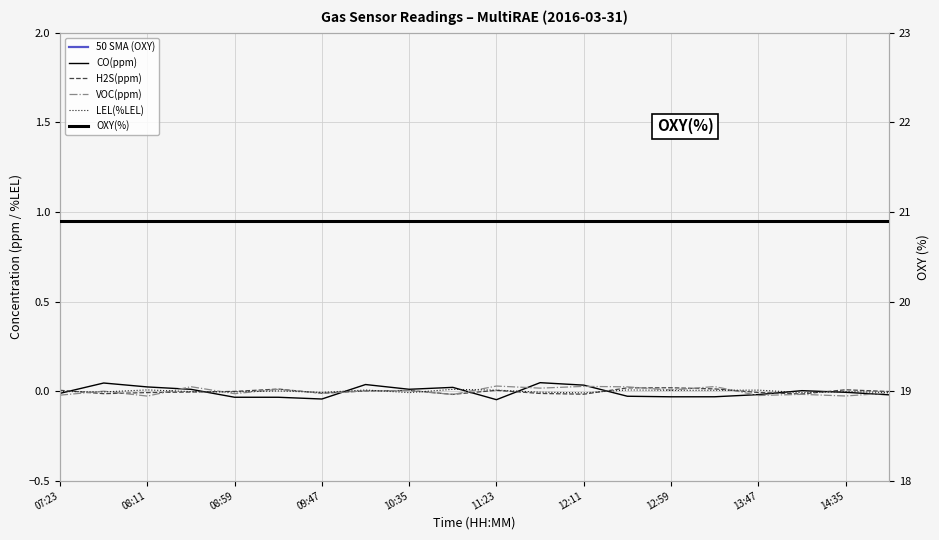

What is the difference between the highest and lowest values at 17?

21.0